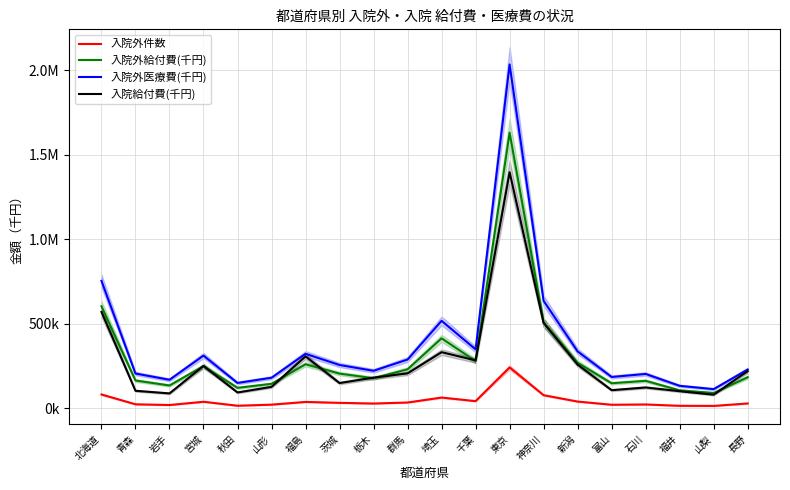

Where is 入院外医療費(千円) nearest to the value 1073656?

北海道